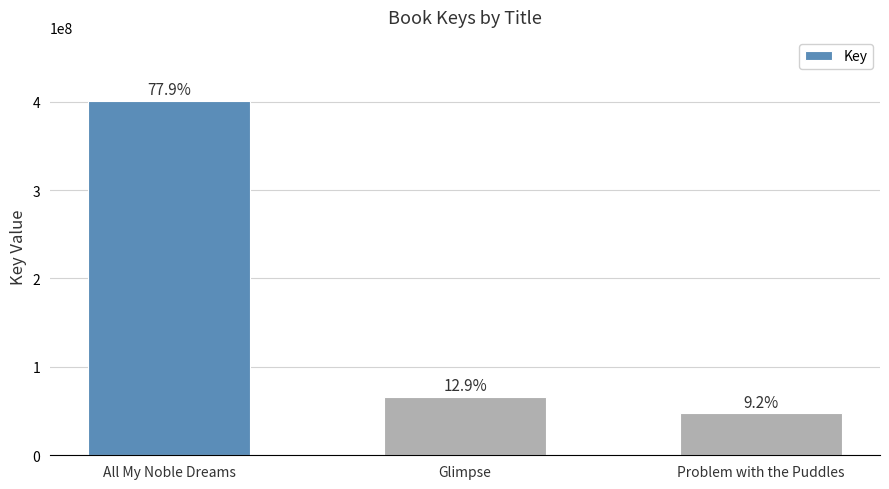

Where is the data nearest to the value 224189760?

Glimpse